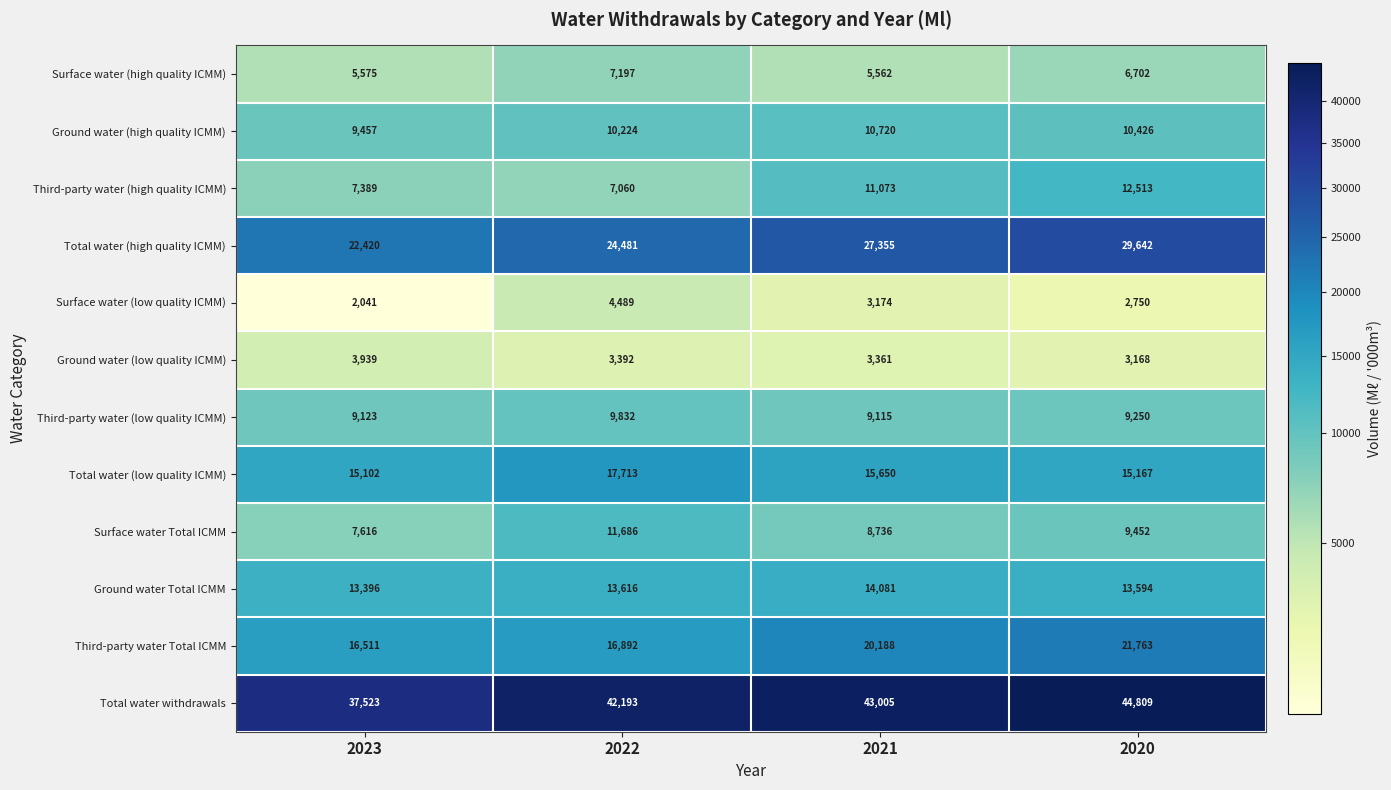

At which label is Ground water (high quality ICMM) closest to 10088?

2022